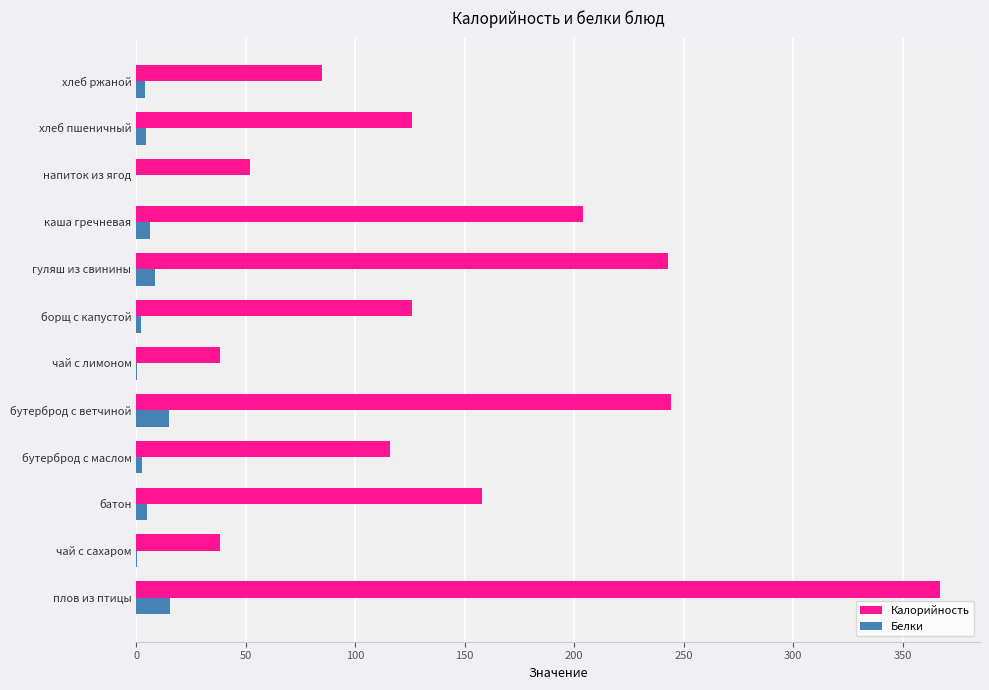

Which category has the highest value in the Калорийность series?

плов из птицы